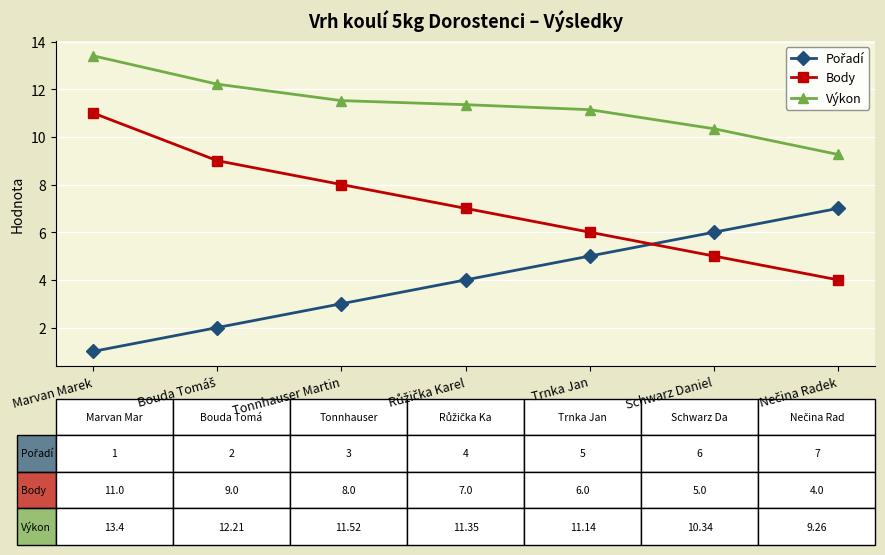

What is the spread (max minus min) of values at Tonnhauser Martin?

8.5